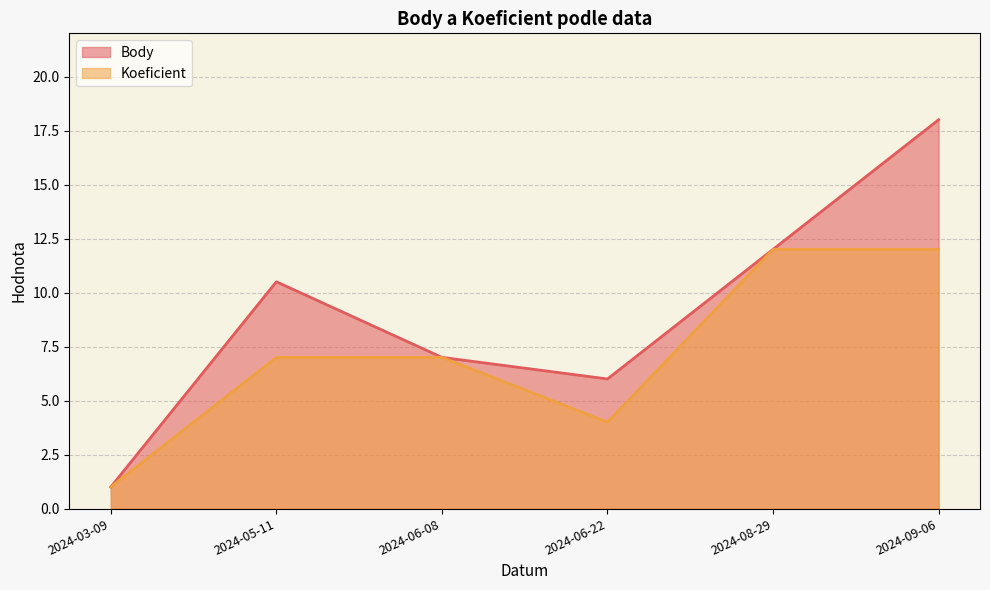

What is the sum of the Body values at 2024-05-11 and 2024-03-09?

11.5